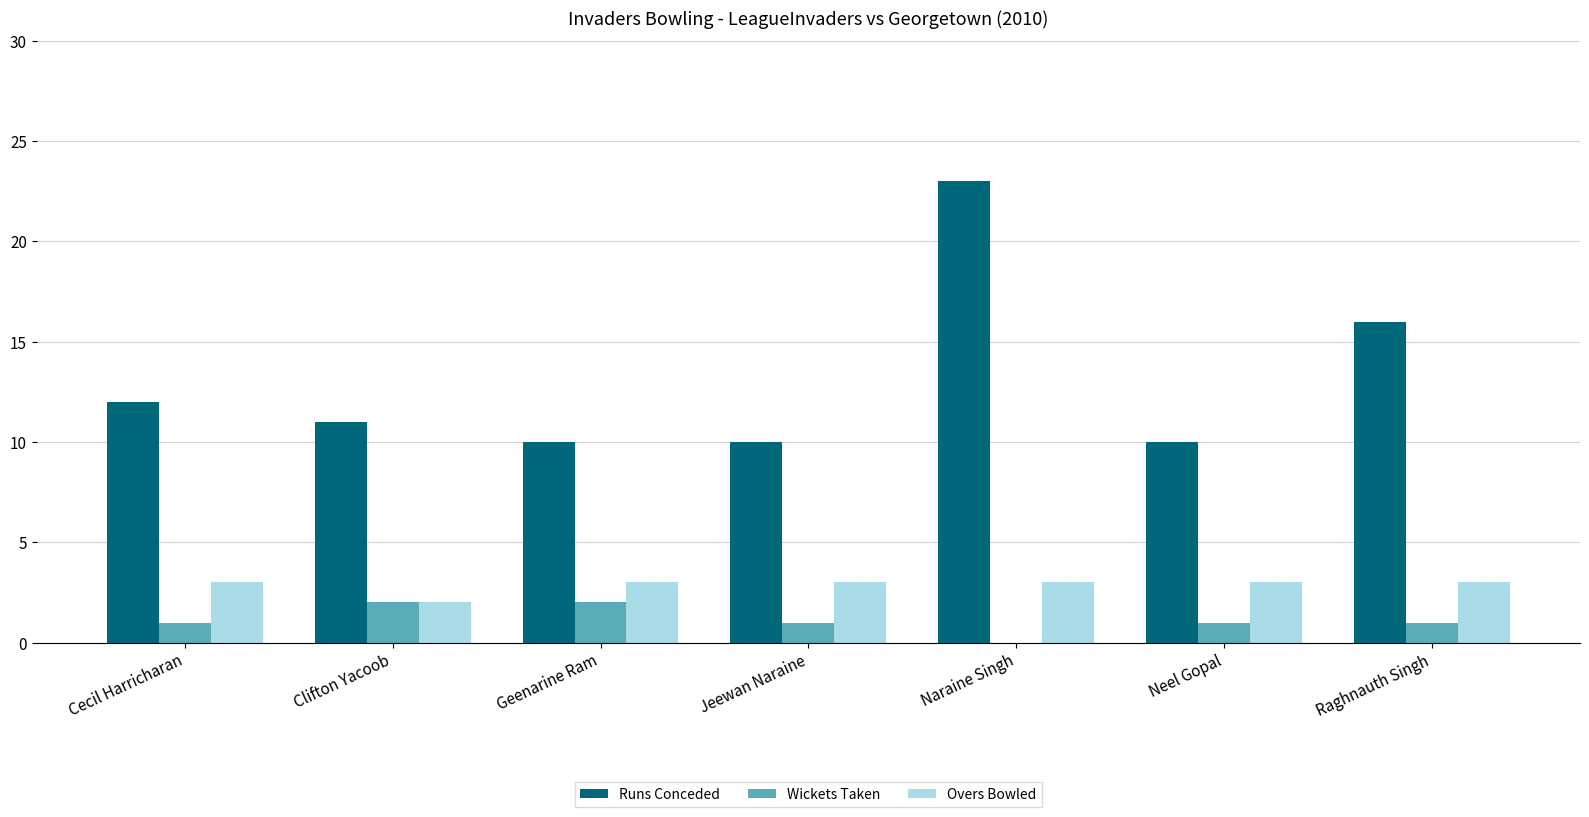

What is the maximum value for Runs Conceded?

23